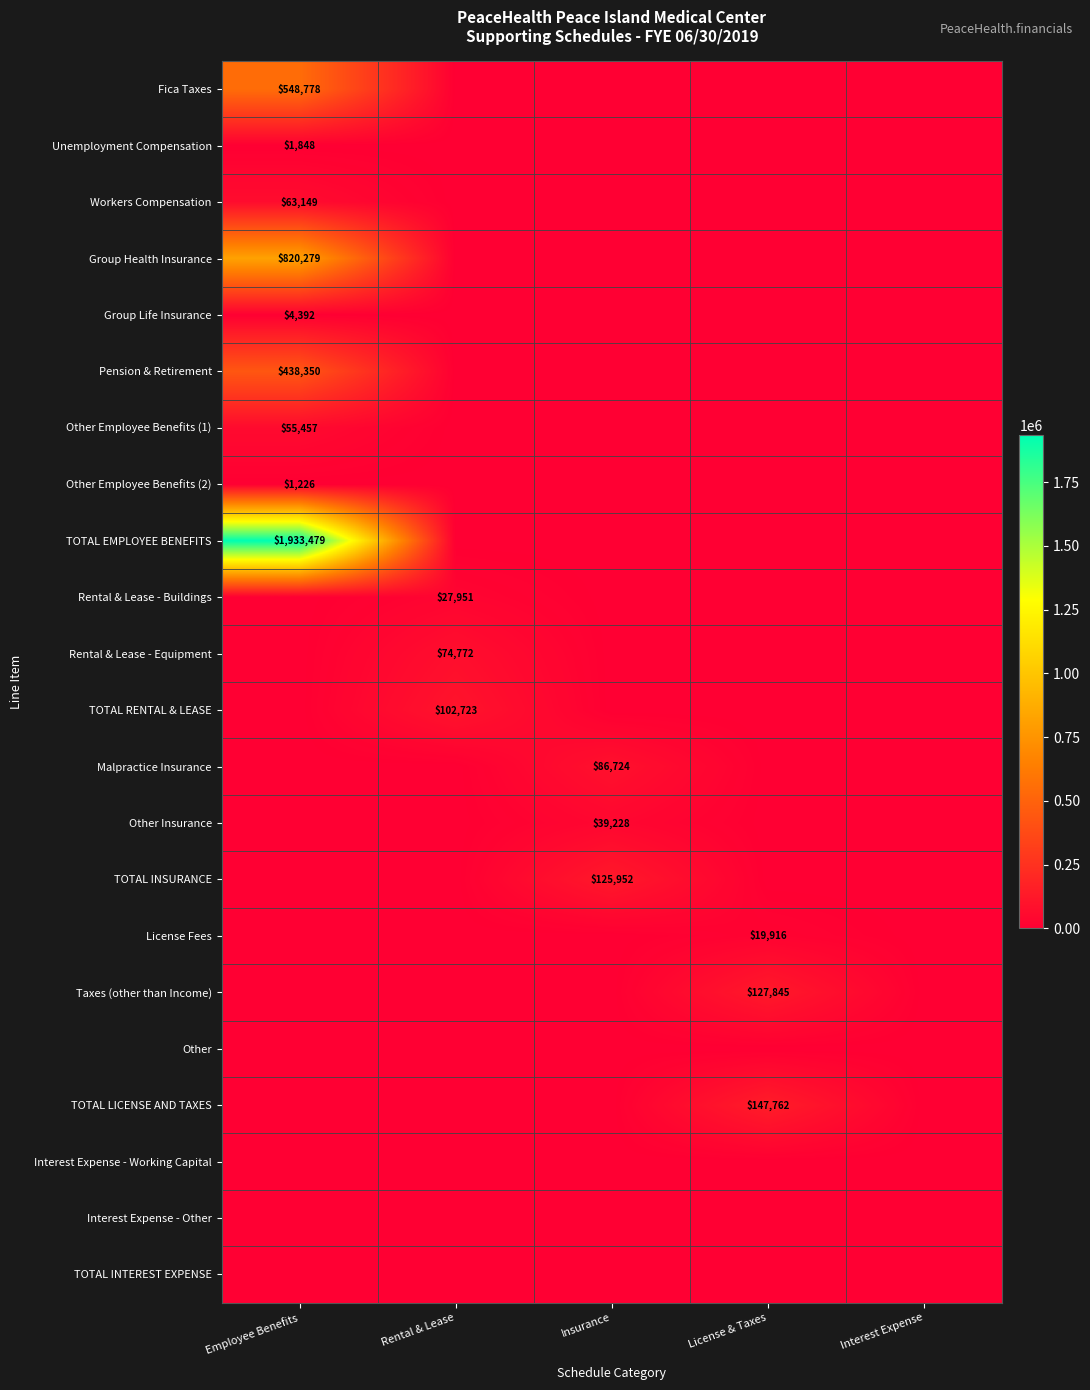

The Unemployment Compensation series shows 411 at Employee Benefits. True or false?

False